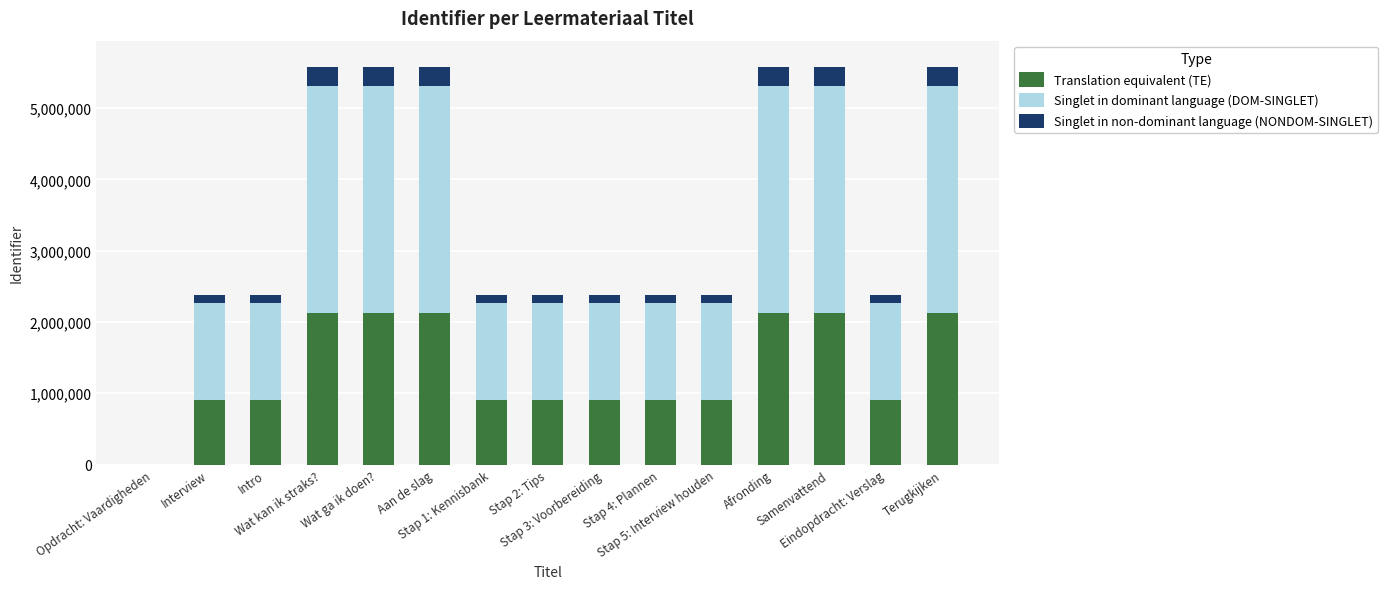

How many distinct data groups are displayed?

3